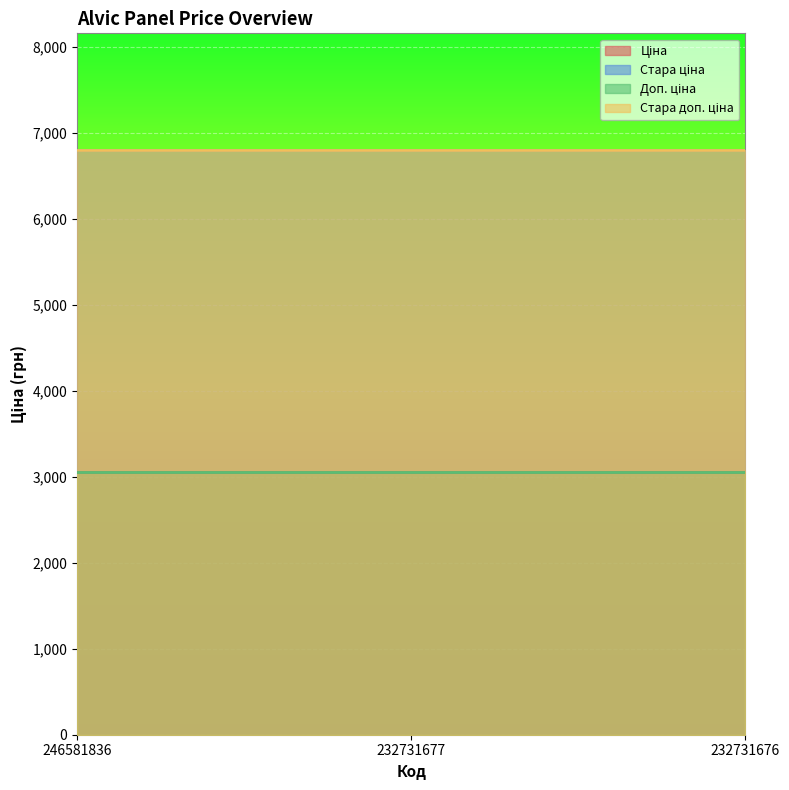

Is it true that Ціна equals 832.9 at 232731676?

False